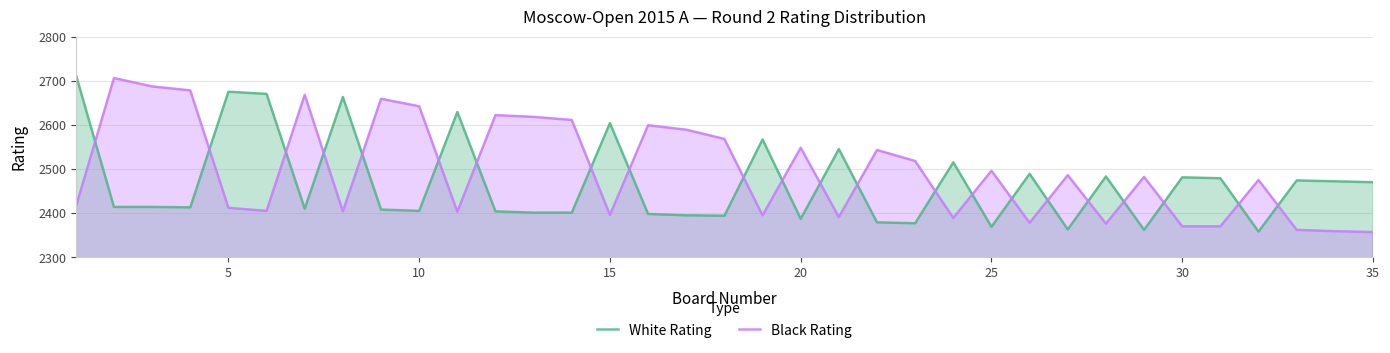

Rank the series by their average value, from highest to lowest.

Black Rating, White Rating